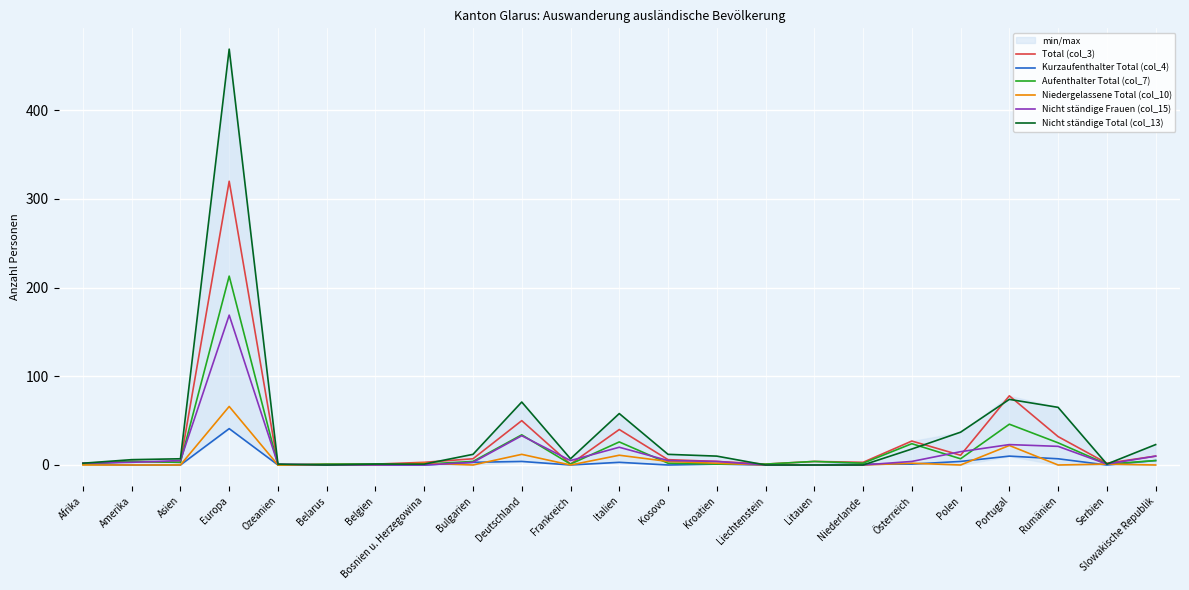

True or false: Total (col_3) has more than 0 points higher than both neighbors.

True